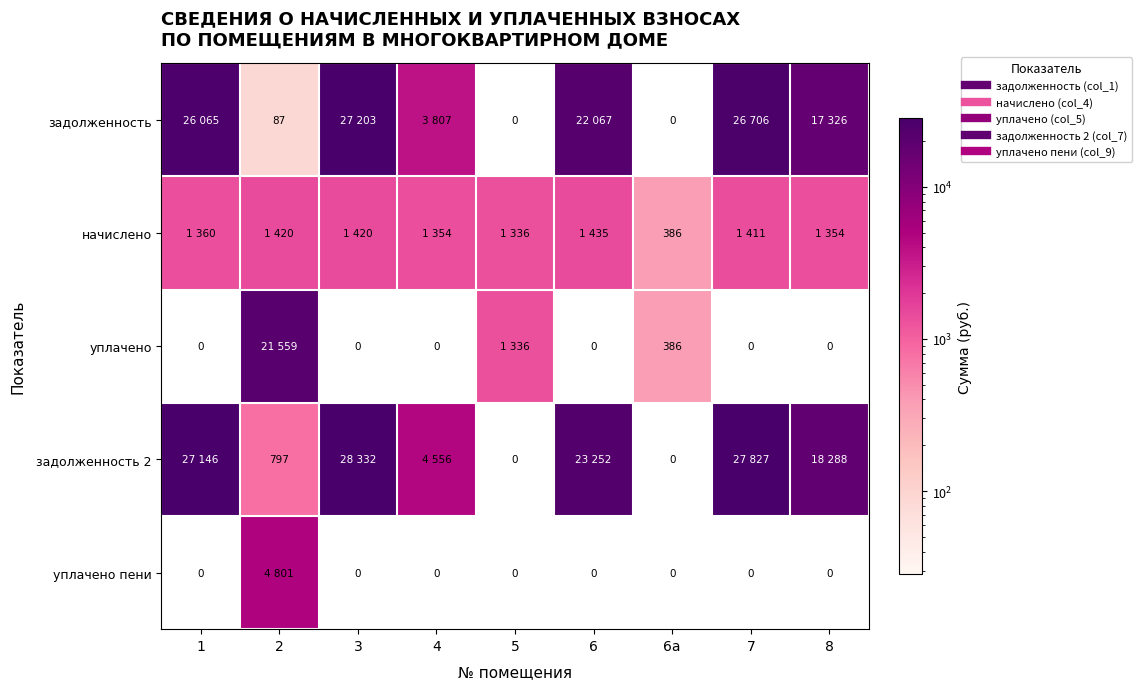

List the labels in order of уплачено пени value, largest first.

2, 1, 3, 4, 5, 6, 6а, 7, 8